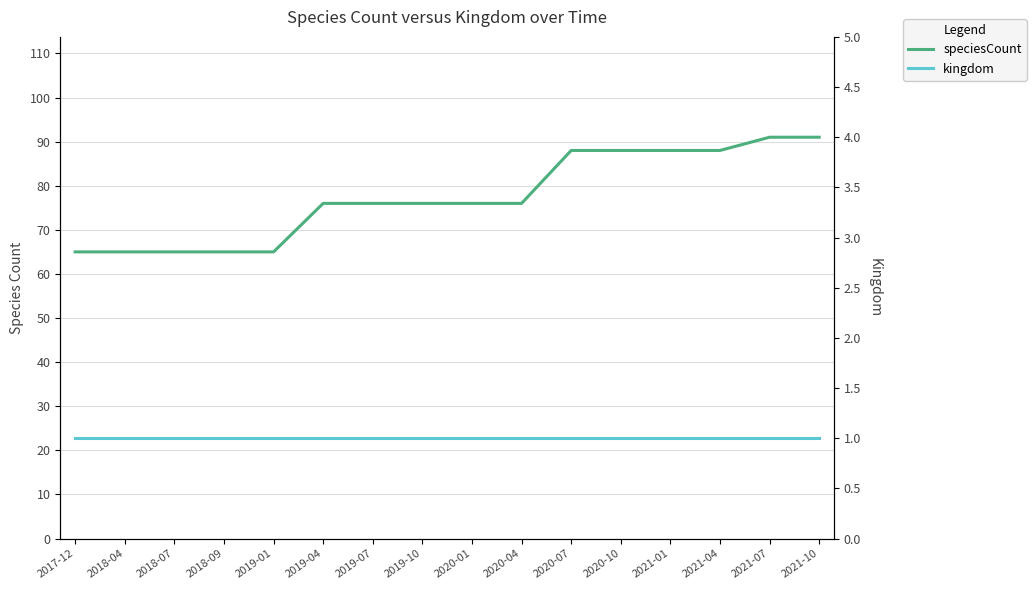

Which label corresponds to the smallest value in the chart?

2017-12